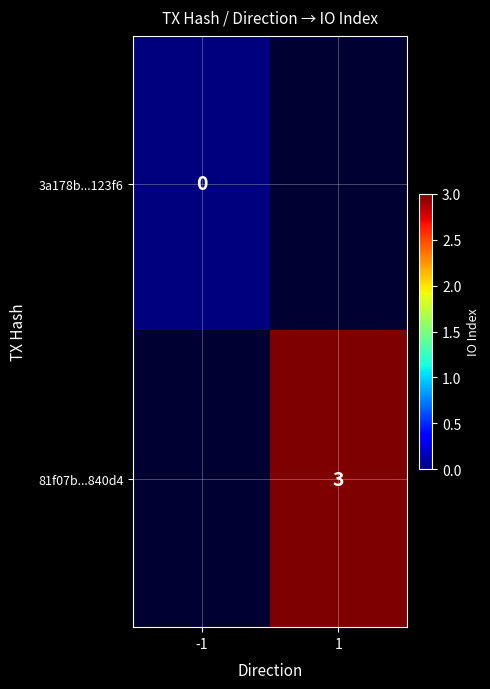

Is the value of 81f07b...840d4 at 1 greater than the value of 3a178b...123f6 at -1?

Yes